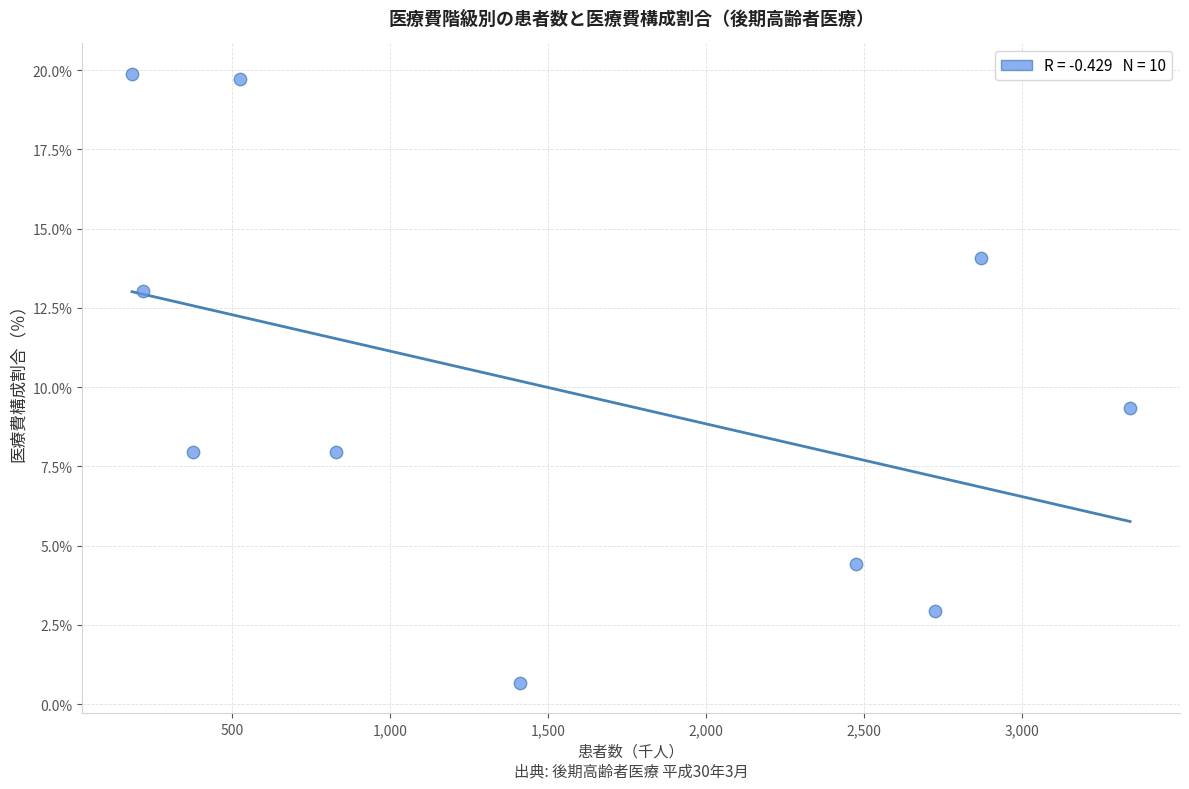

What Y value in the scatter plot is closest to 10?

9.4